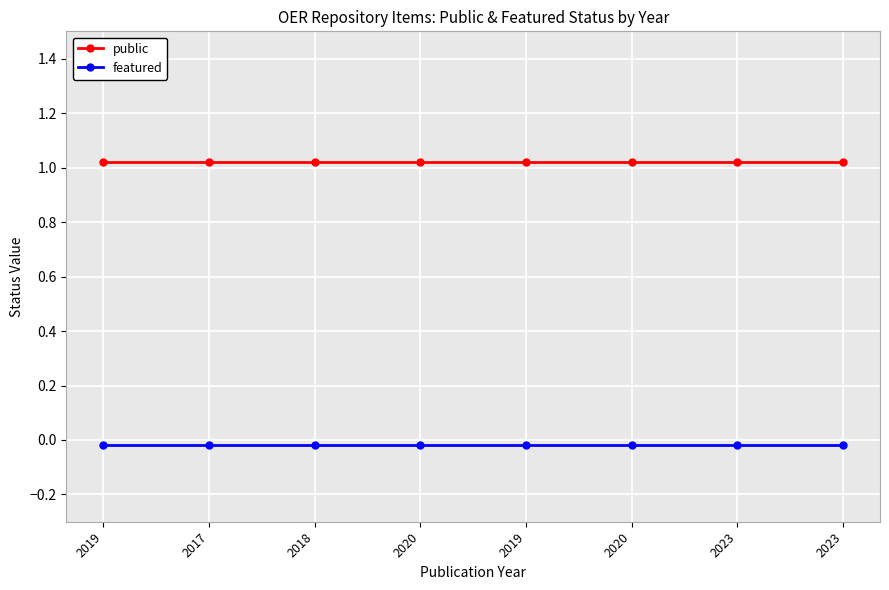

True or false: featured has a value of -0.0 at 2020.

False